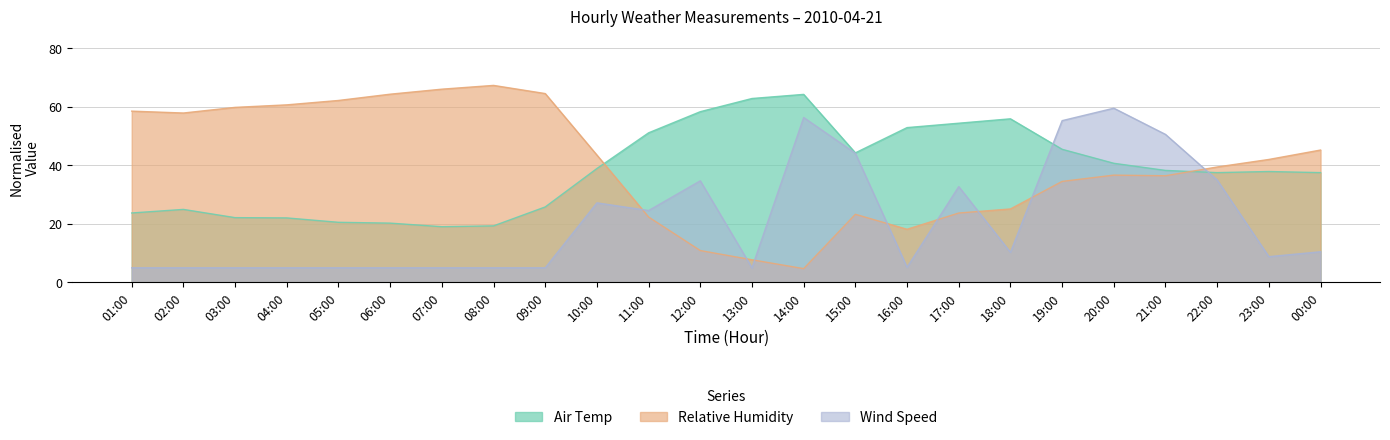

The value of Air Temp at 05:00 is 28.4. True or false?

False